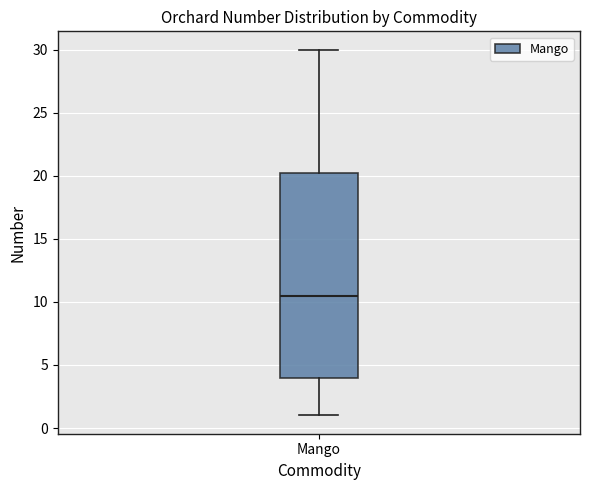

Transcribe this box plot: give where the median line is, the range the box spans, and where the two whiskers end, as read against the y-axis. The values are not printed on the chart, so give them approximately, as read against the axis.

median 10.5, box 4.0 to 20.5, whiskers 1.0 to 30.0